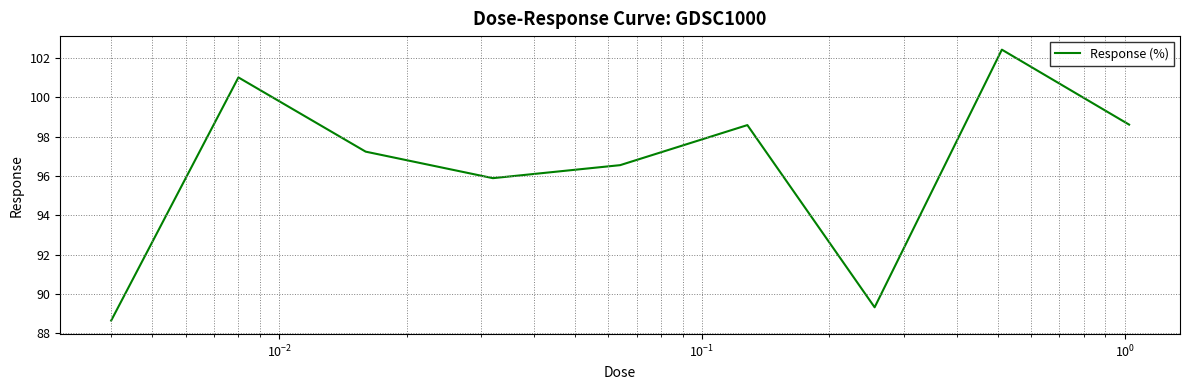

Reading right to left, extract all data points from this chart.

98.6	102.4	89.3	98.6	96.5	95.9	97.2	101.0	88.6